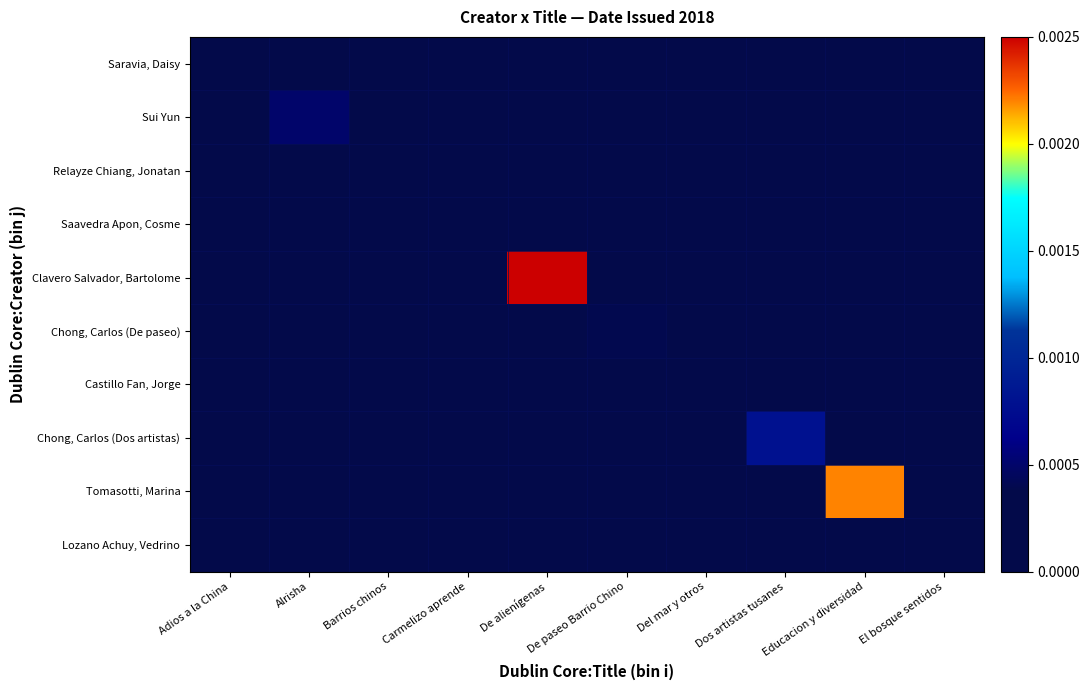

At how many categories does at least one series exceed 0?

8